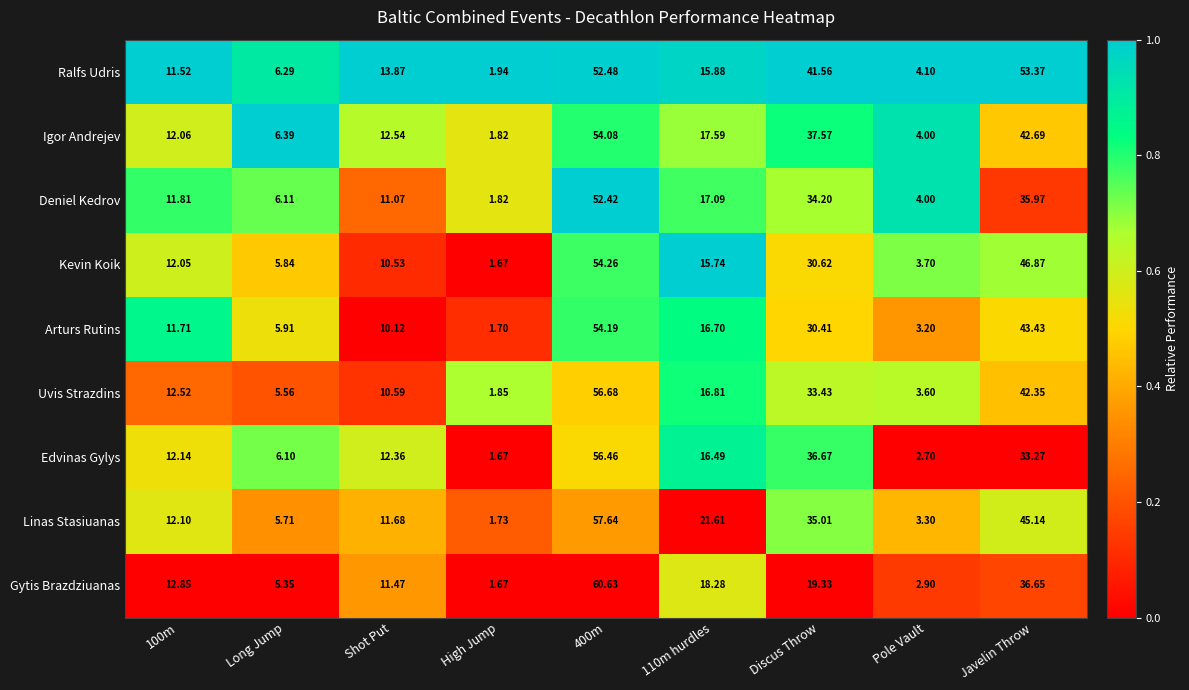

Count the number of categories in the chart.

9